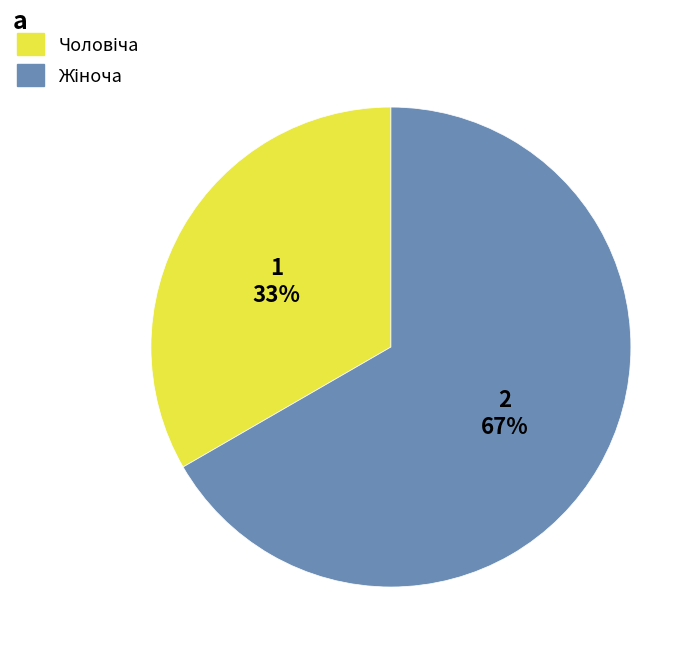

Is there a majority slice in this chart?

Yes